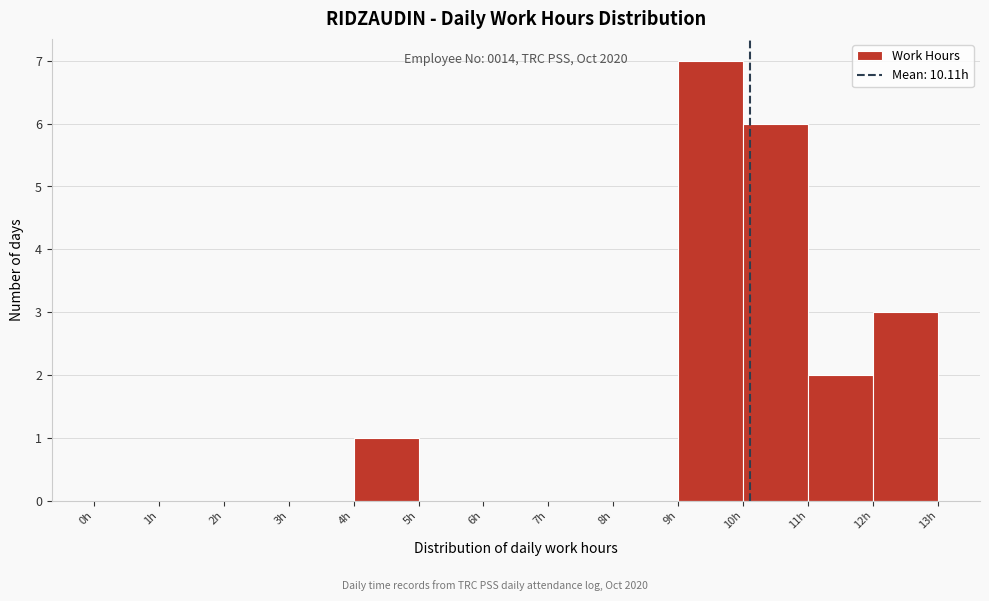

Over which range of the x-axis is the bar tallest?

9 to 10